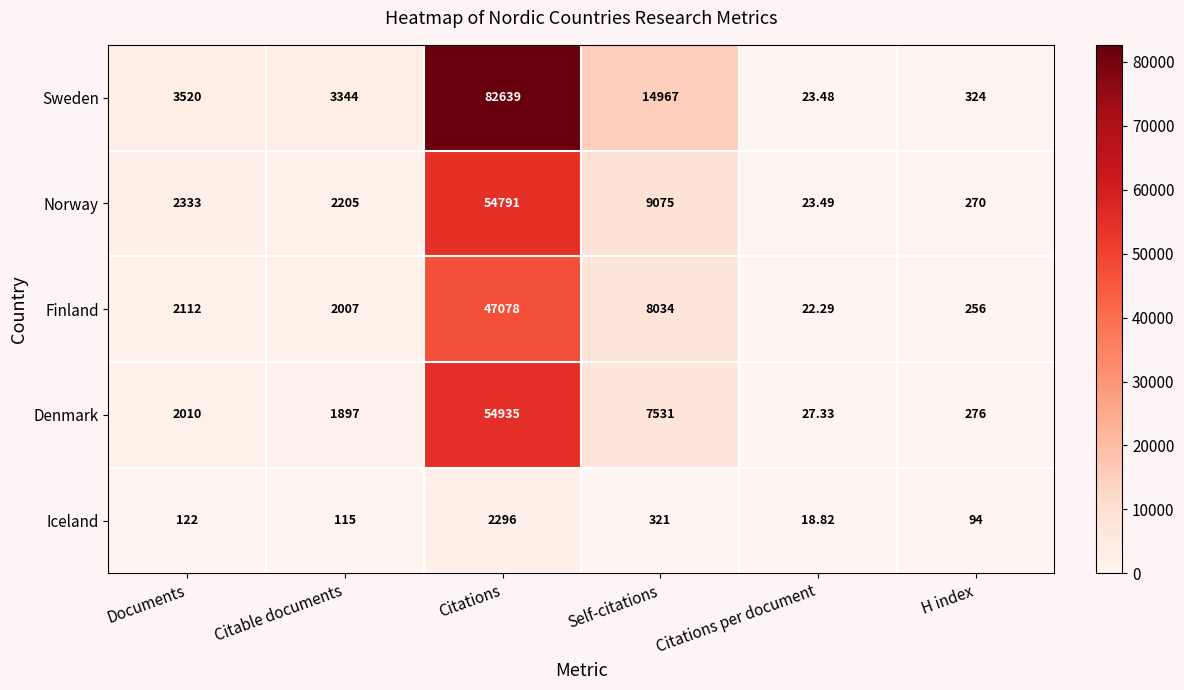

At how many categories does at least one series exceed 20044?

1